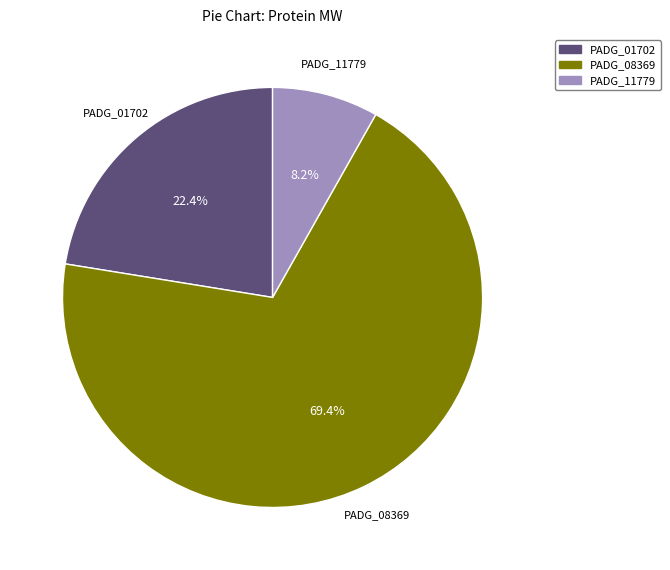

Which slice is the largest?

PADG_08369